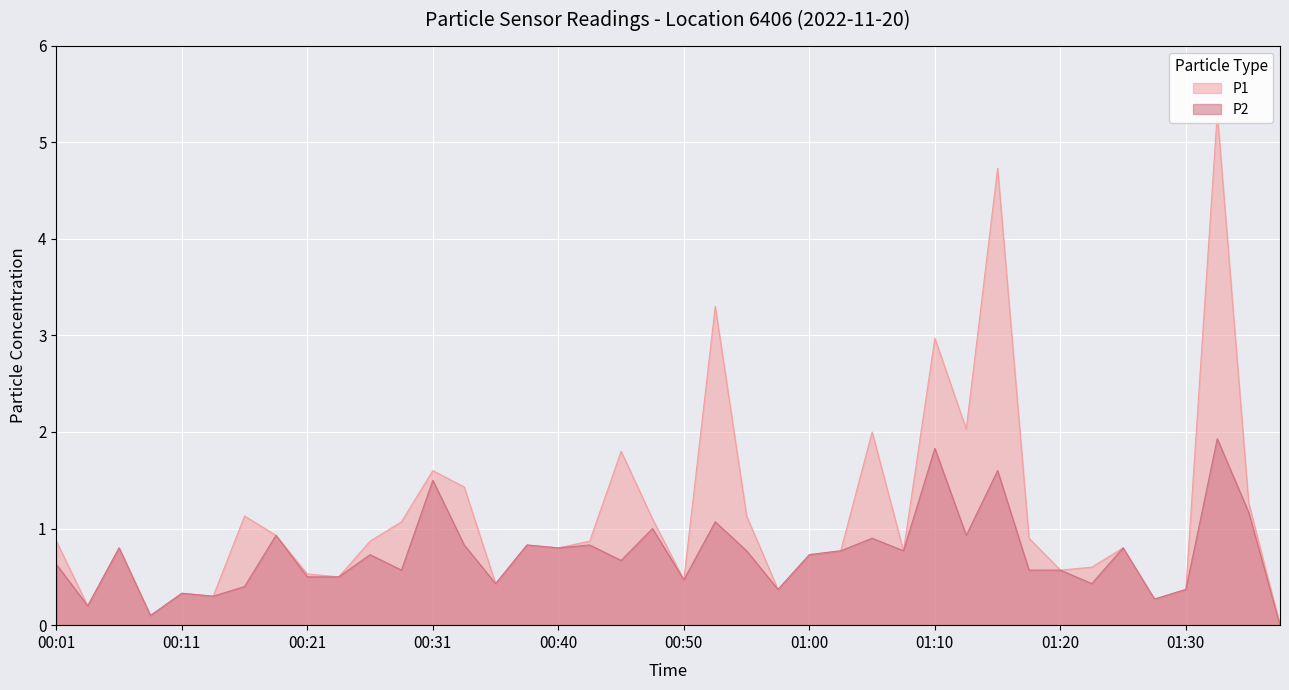

How many lines are shown in the chart?

2